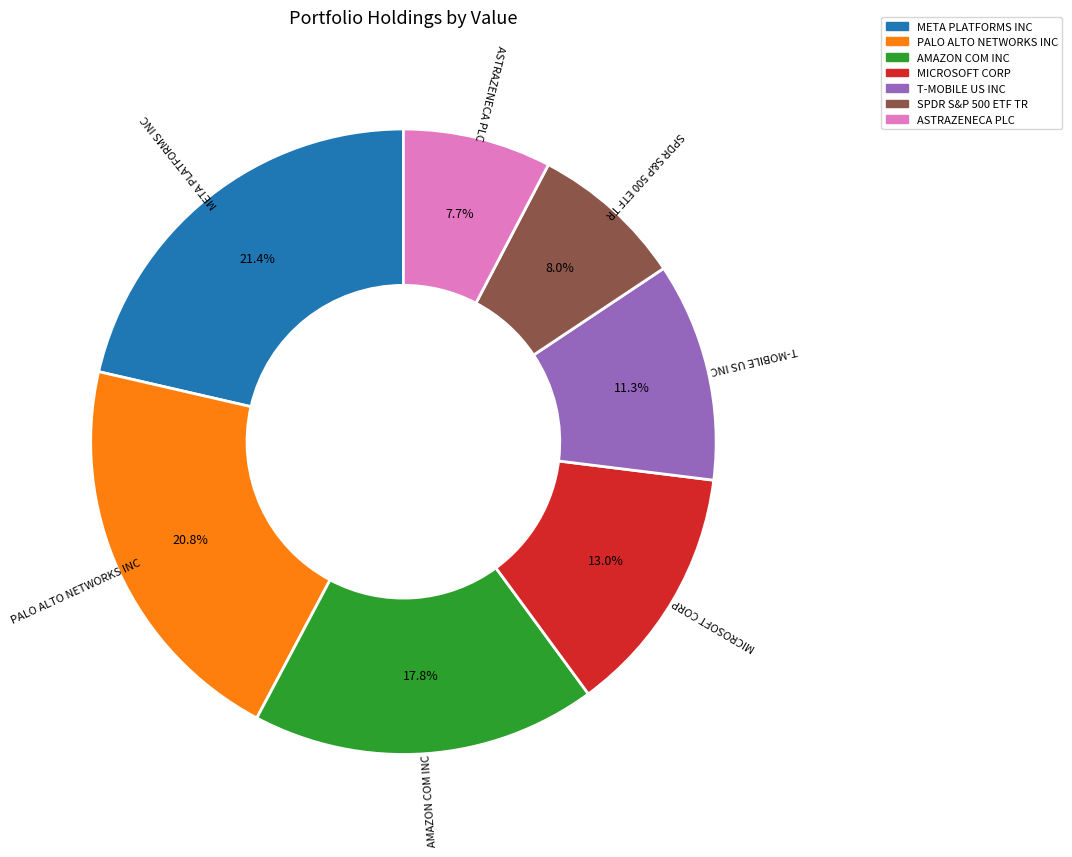

To the nearest percent, what is the difference between the largest and smallest slice percentages?

14%